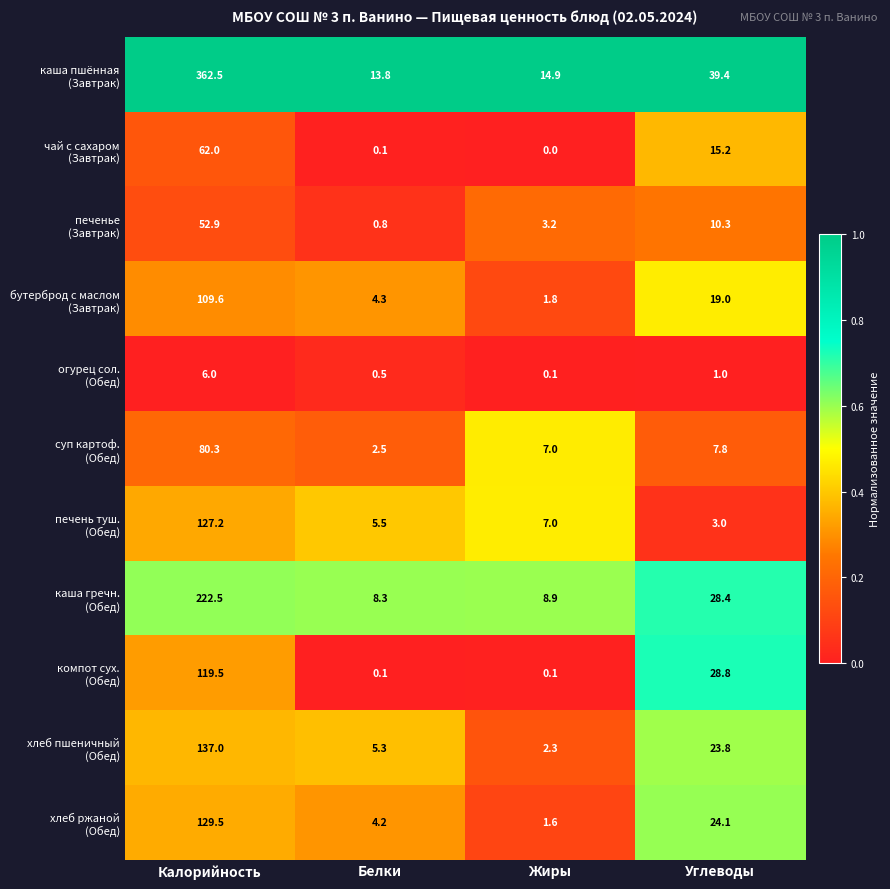

What is the spread (max minus min) of values at Углеводы?

38.4